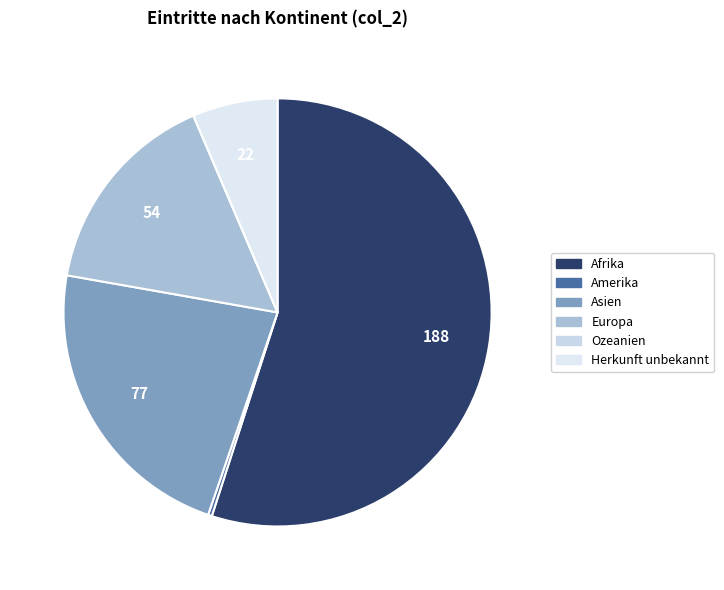

To the nearest percent, what percentage of the pie is Afrika?

55%